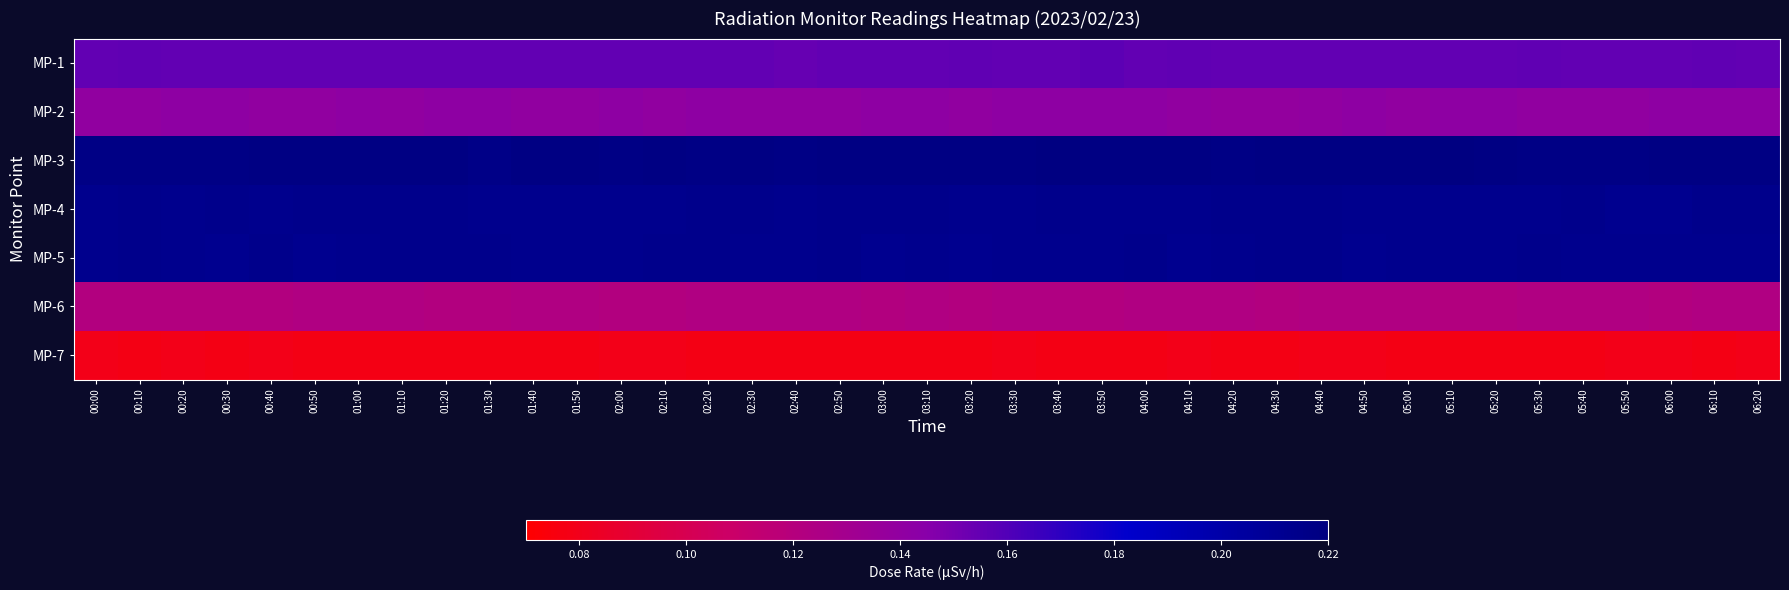

At 01:10, list the series in order from largest to smallest.

MP-3, MP-4, MP-5, MP-1, MP-2, MP-6, MP-7